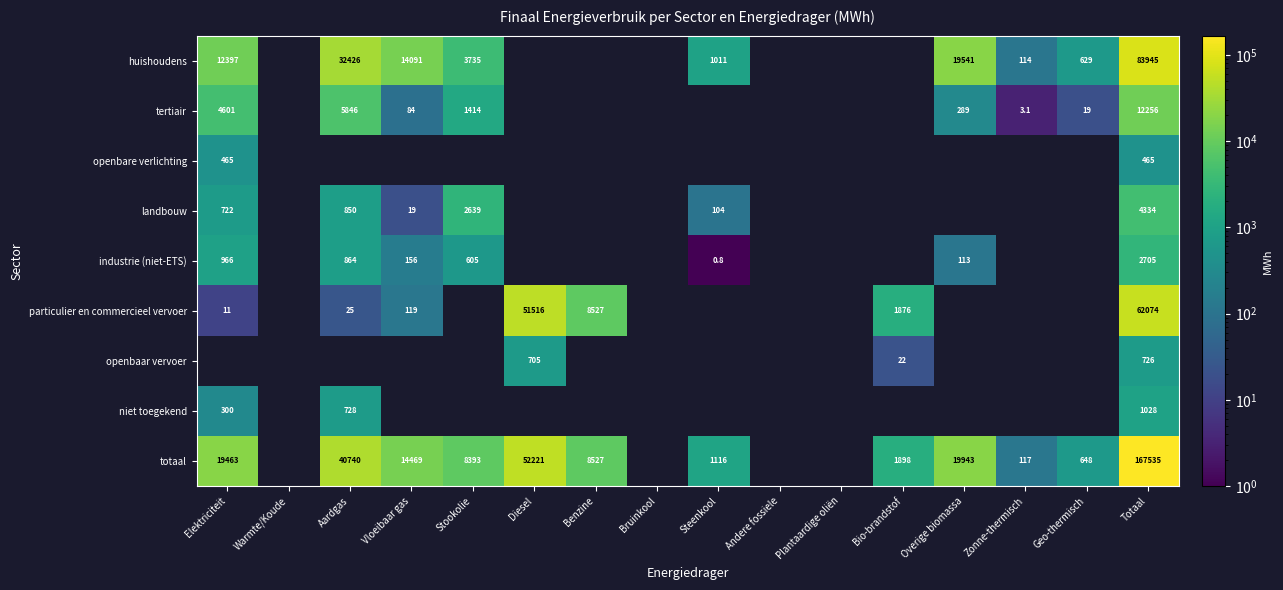

At which category is the sum across all series the highest?

Totaal